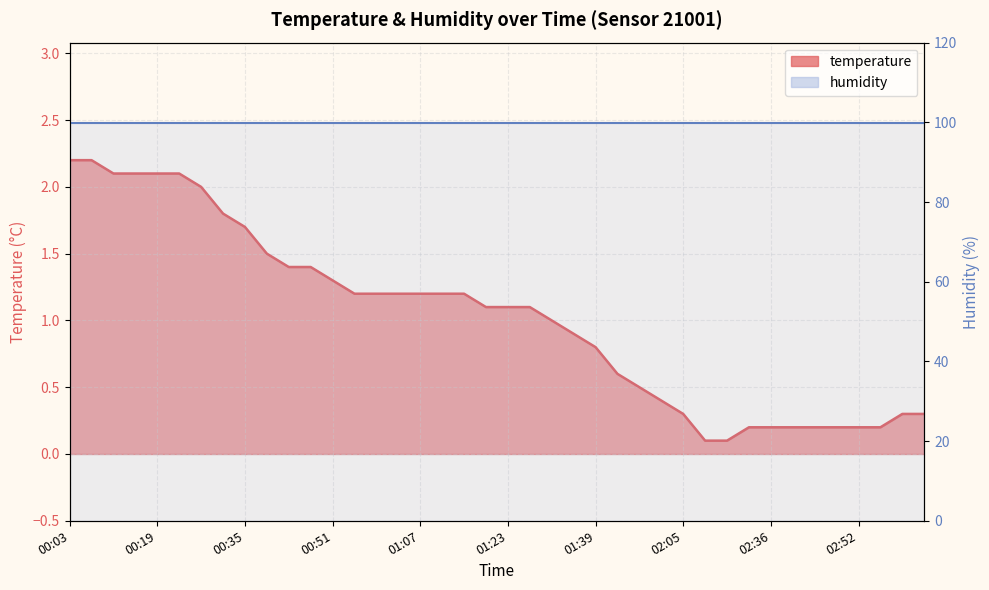

The chart shows a value of 2.2 at 00:03. True or false?

True